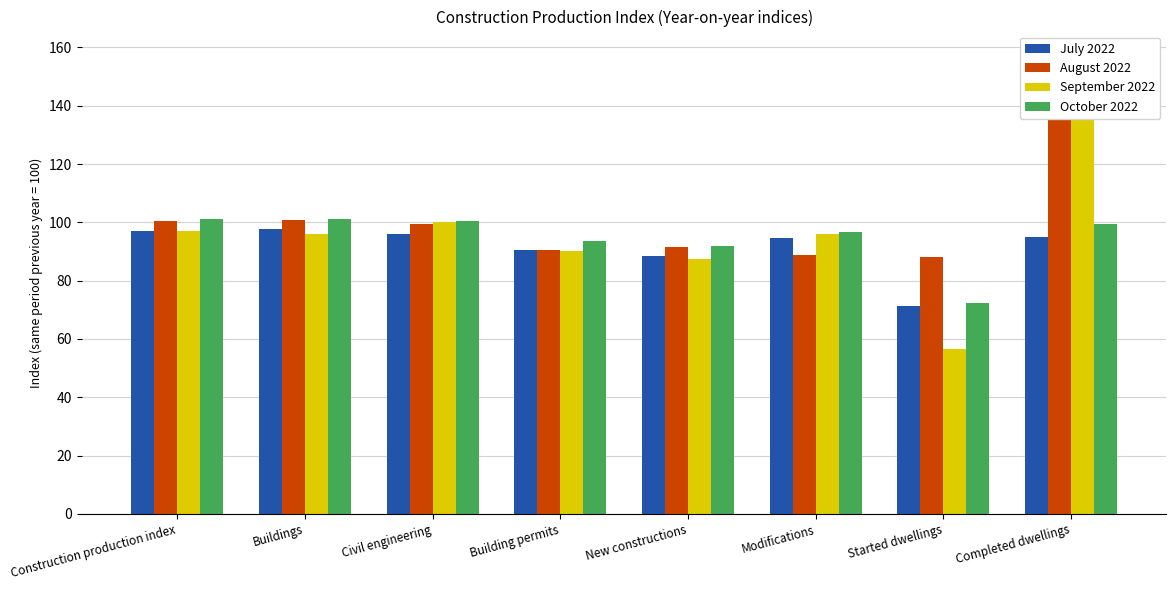

Which series has the largest total across all categories?

August 2022